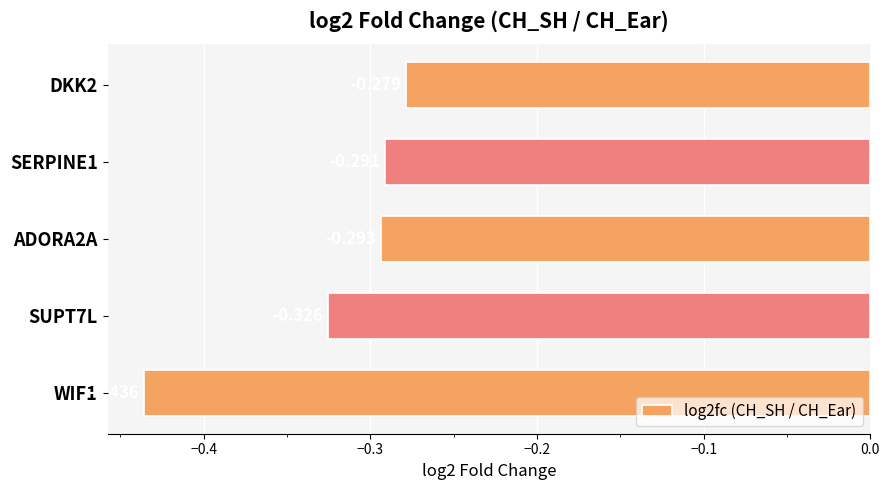

At which label is the value closest to 0?

DKK2